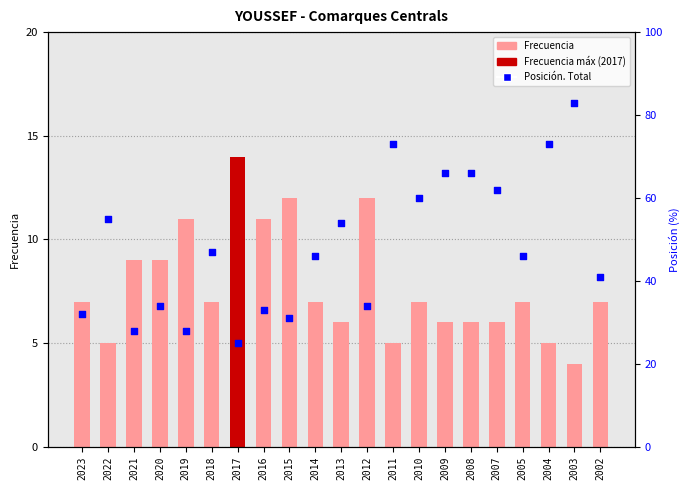

At which category is the sum across all series the highest?

2003